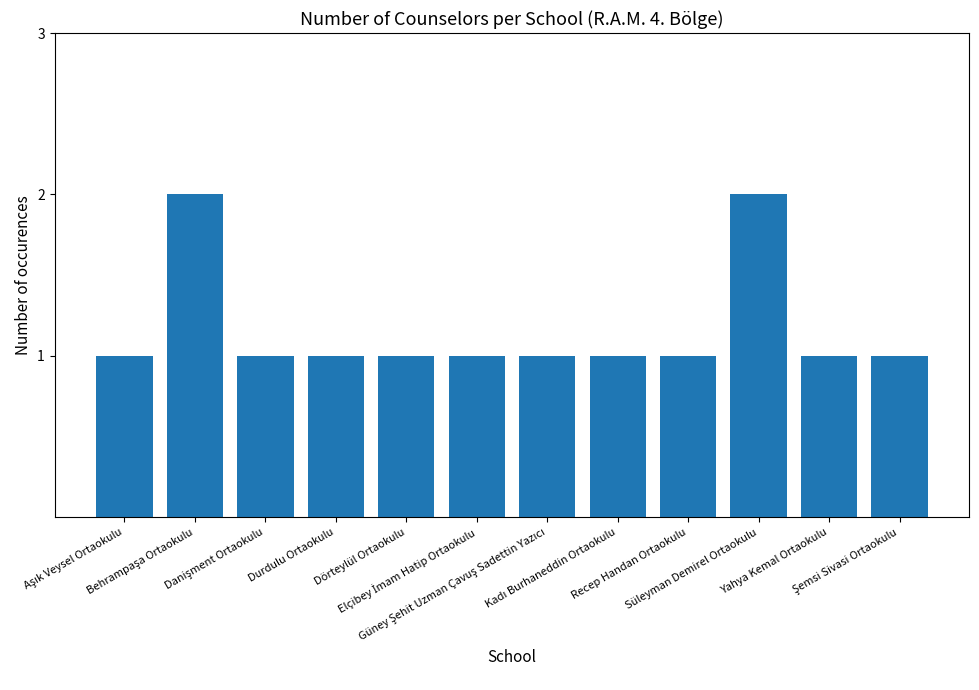

What is the sum of all values?

14